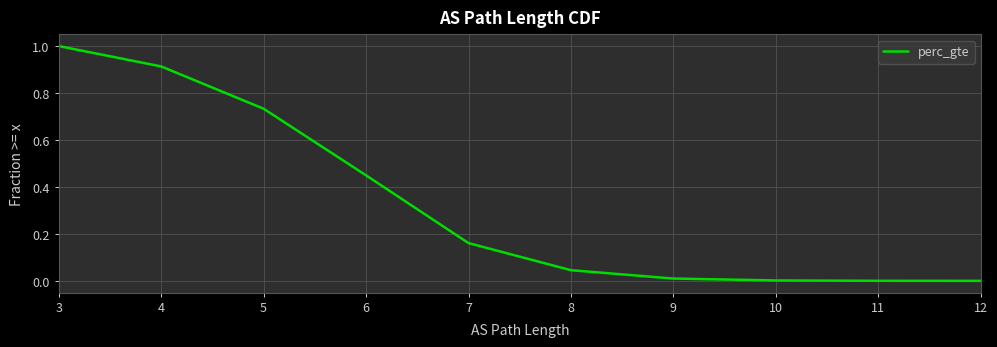

Is this an area chart (filled region under the line)?

No